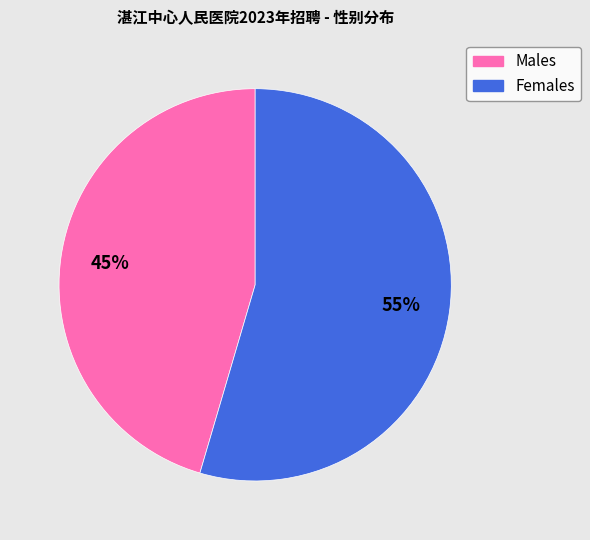

Does any single category account for the majority?

Yes